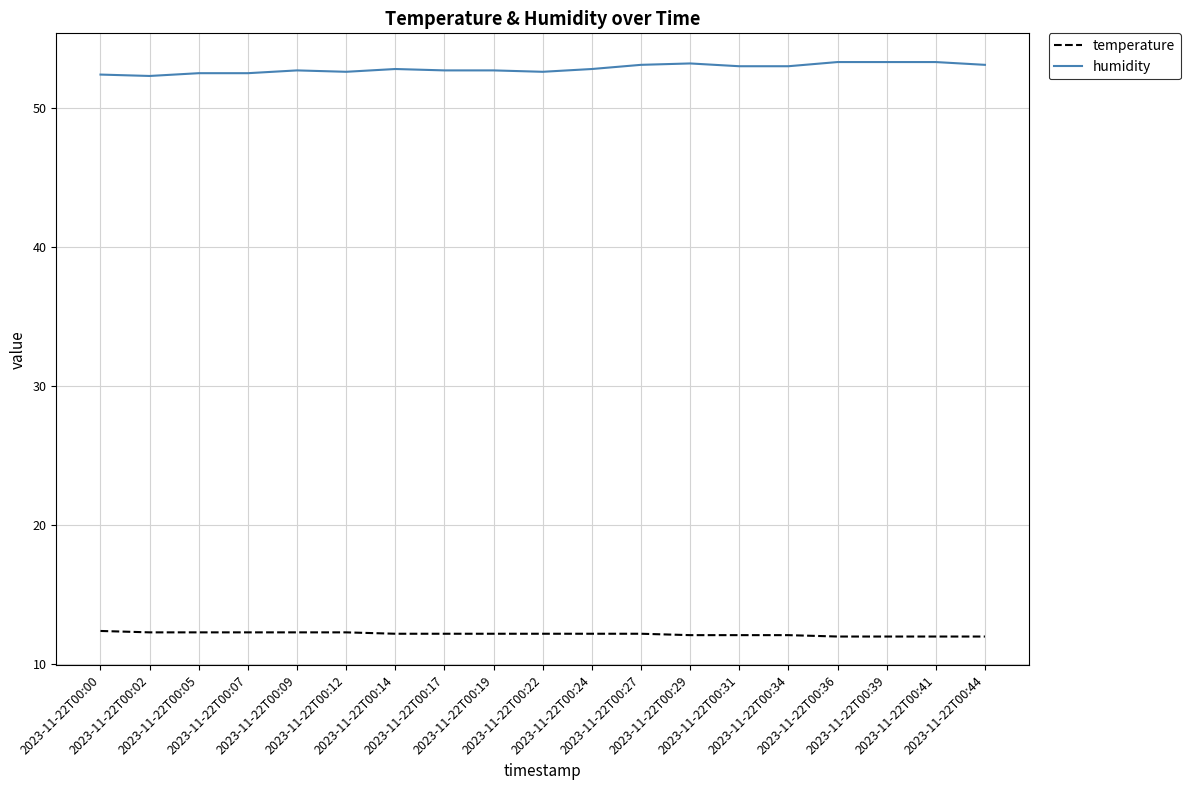

Rank the series by their average value, from highest to lowest.

humidity, temperature